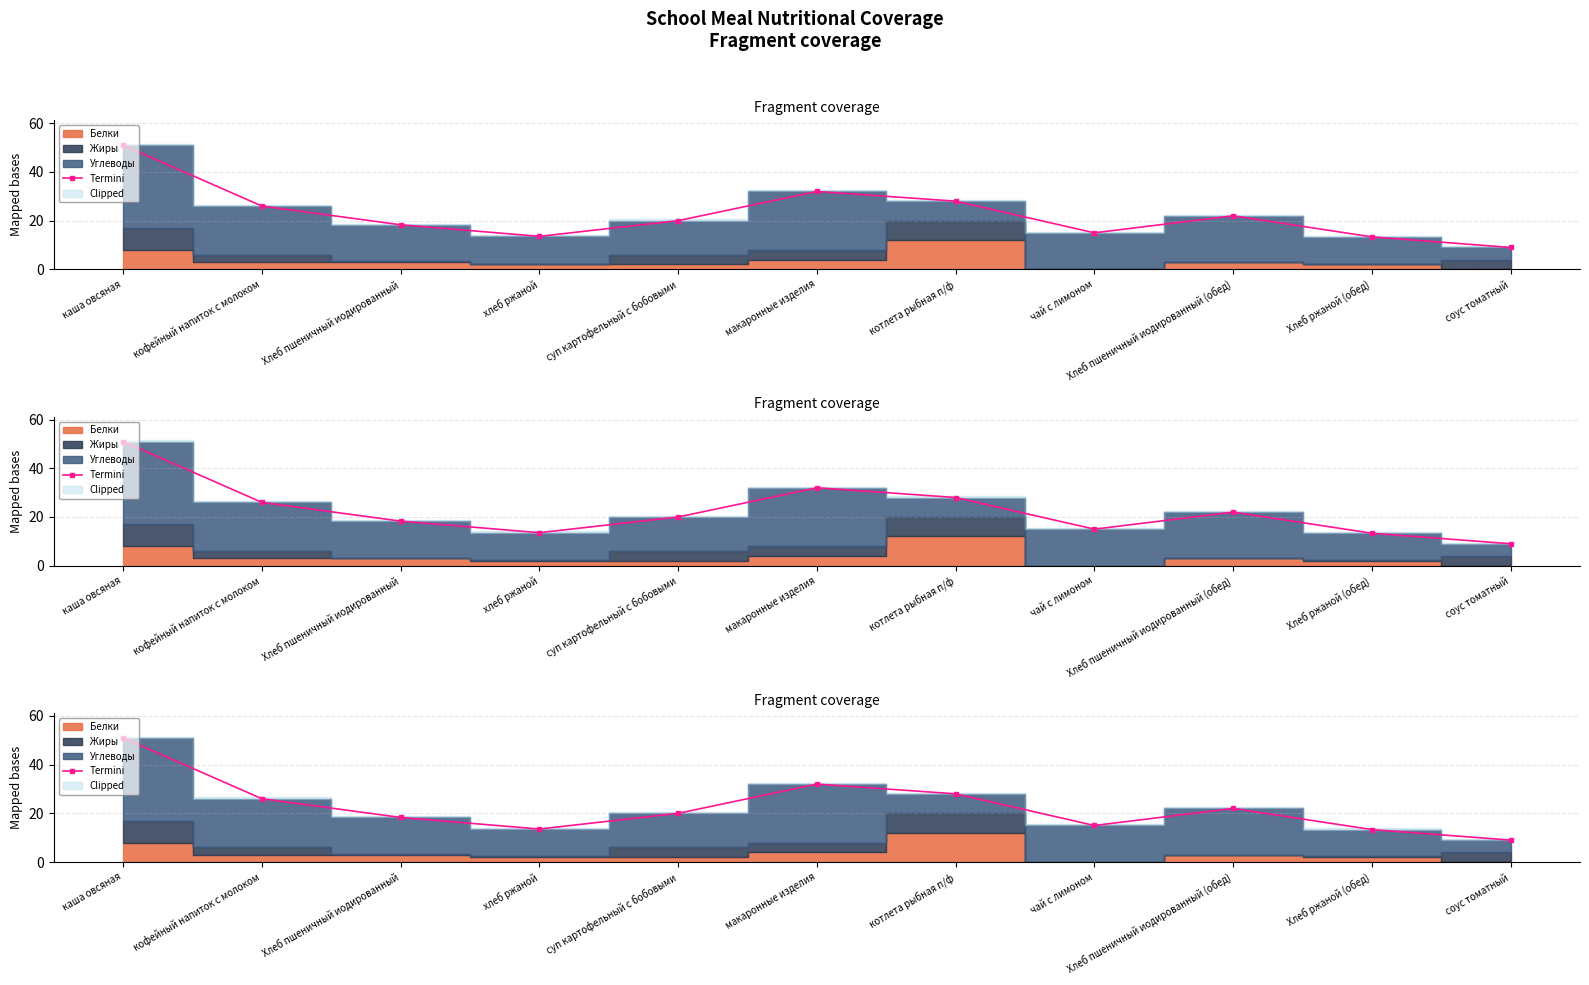

What is the approximate value at суп картофельный с бобовыми?

20.0